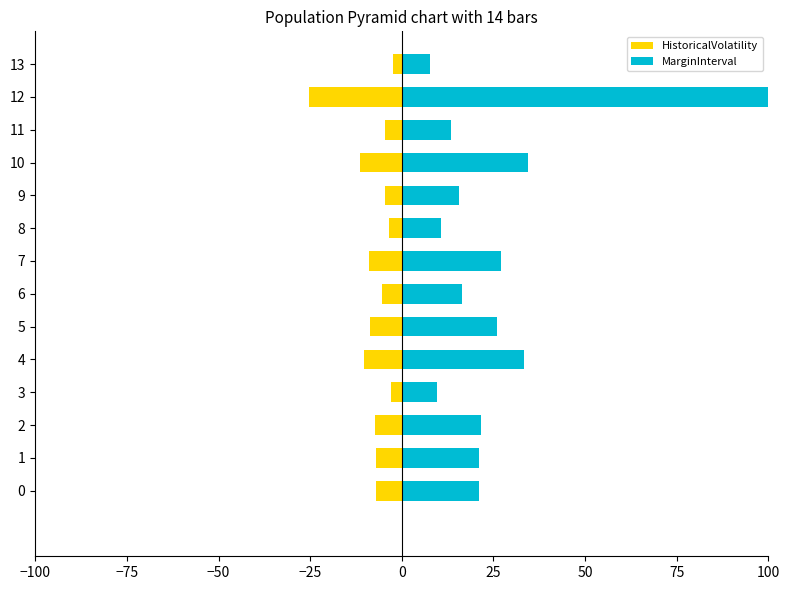

Count the number of categories in the chart.

14